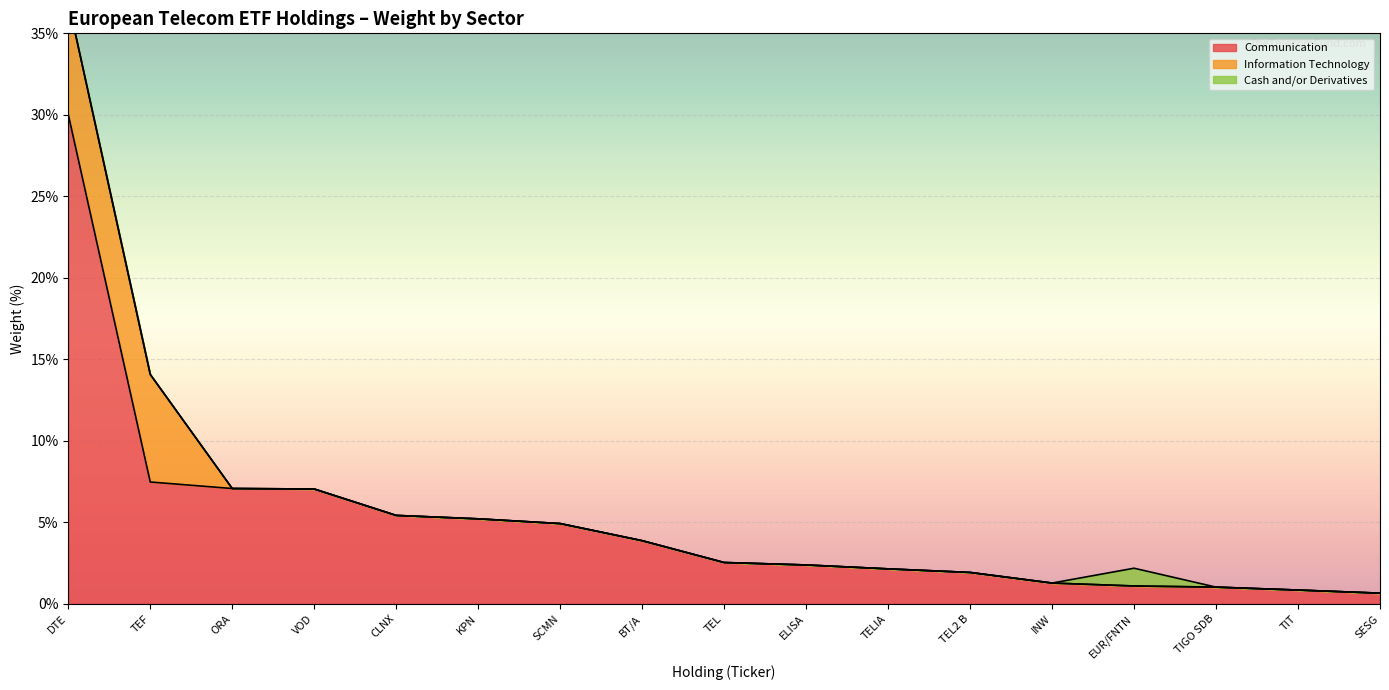

The Information Technology series shows 0.0 at VOD. True or false?

True